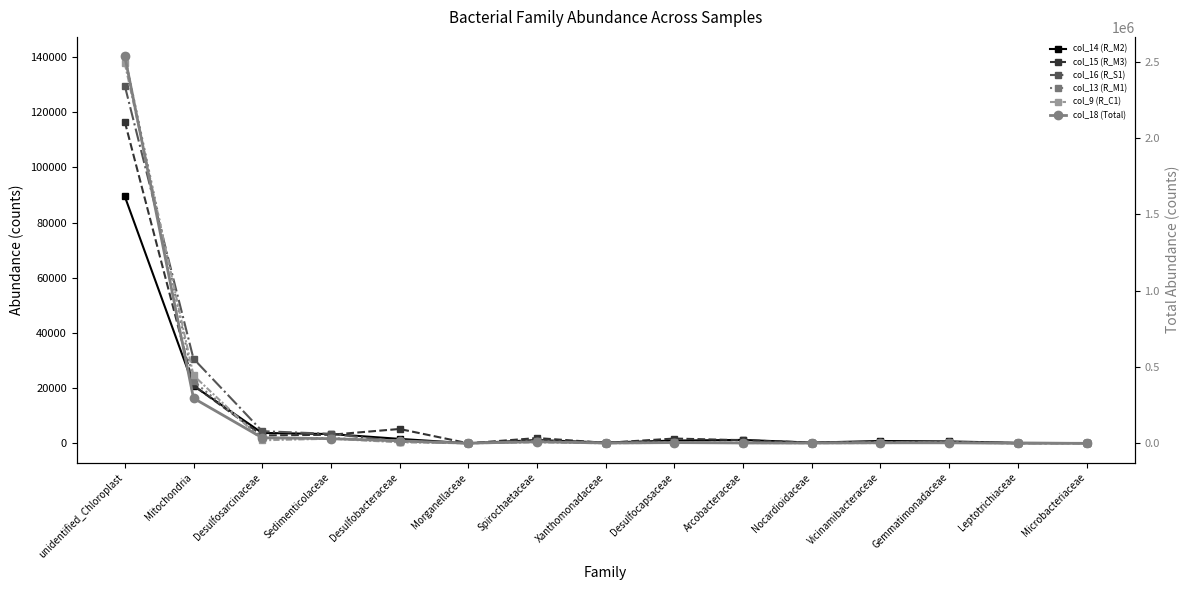

True or false: col_18 (Total) and col_9 (R_C1) cross at least once.

False